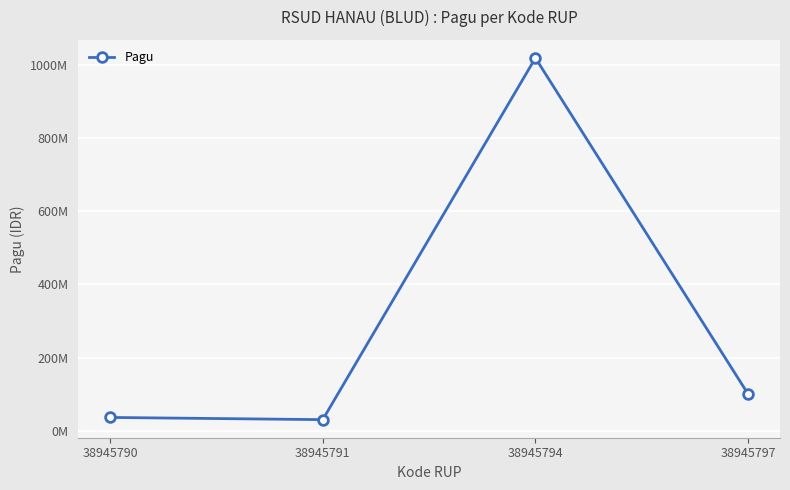

Is this an area chart (filled region under the line)?

No